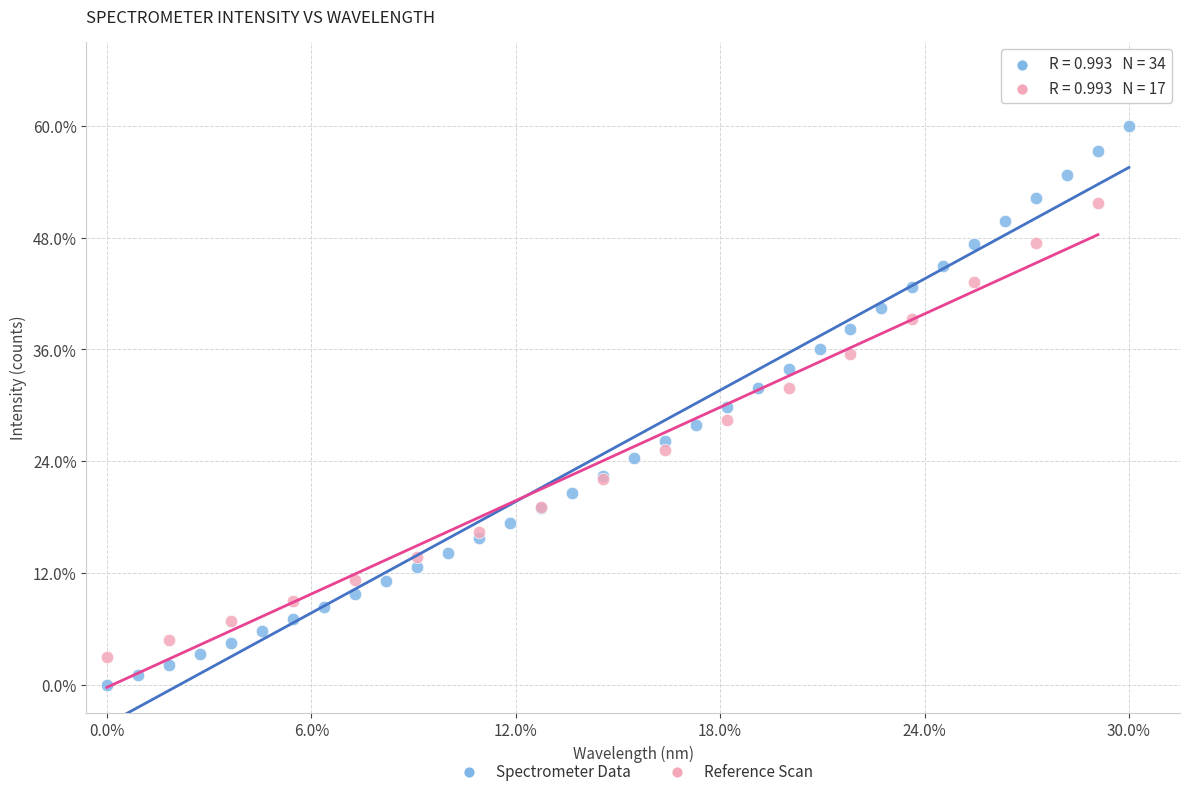

What are all the series names shown in the legend?

Spectrometer Data, Reference Scan